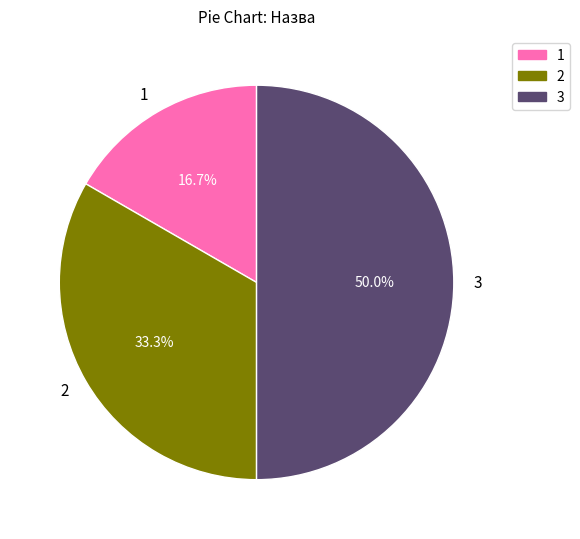

Approximately how many times larger is the value at 3 compared to 1?

3.0